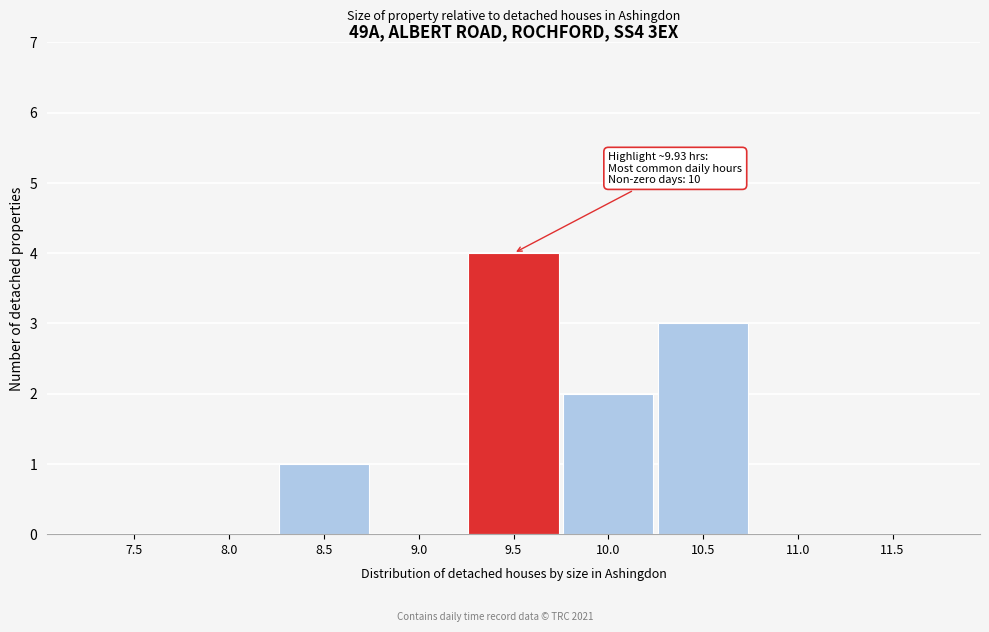

Reading left to right, what are all the values shown in this chart?

7.5=0	8.0=0	8.5=1	9.0=0	9.5=4	10.0=2	10.5=3	11.0=0	11.5=0